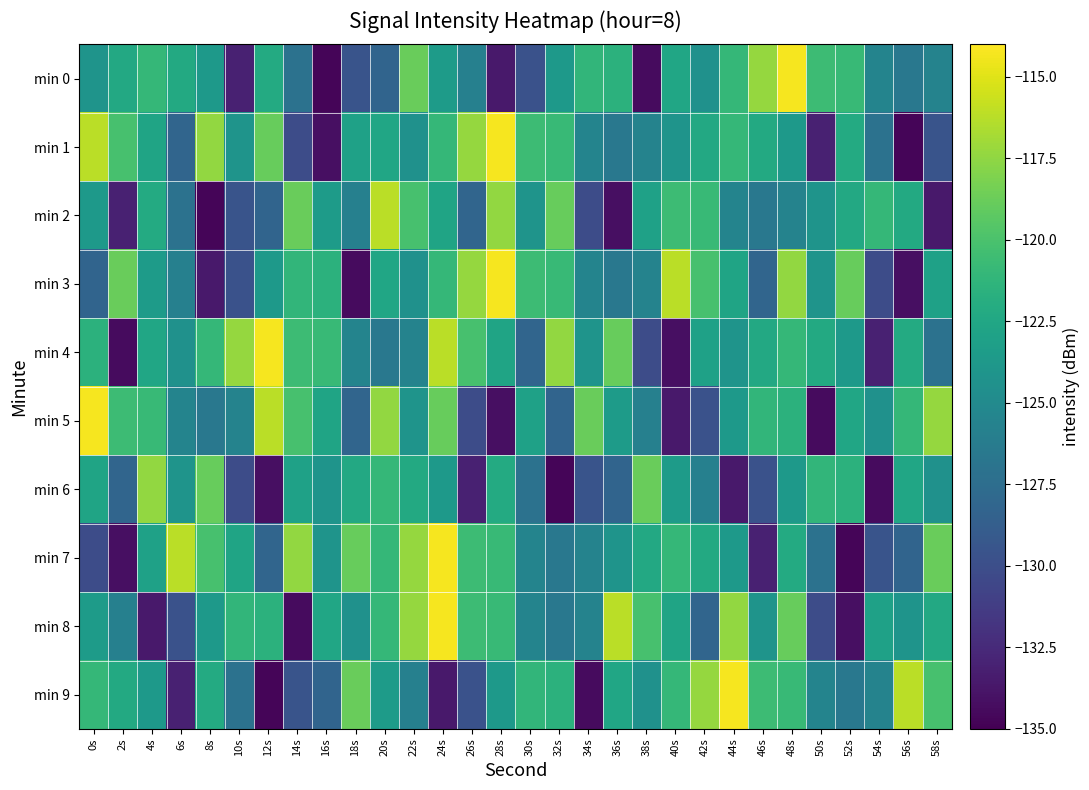

Between 32s and 34s, which is larger?

34s